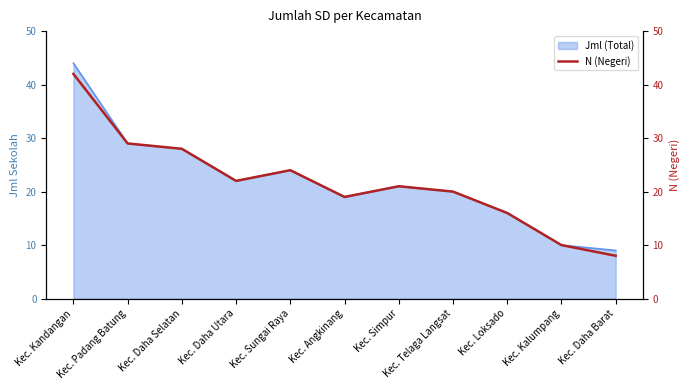

Reading right to left, transcribe all the data shown in this chart.

8	10	16	20	21	19	24	22	28	29	42